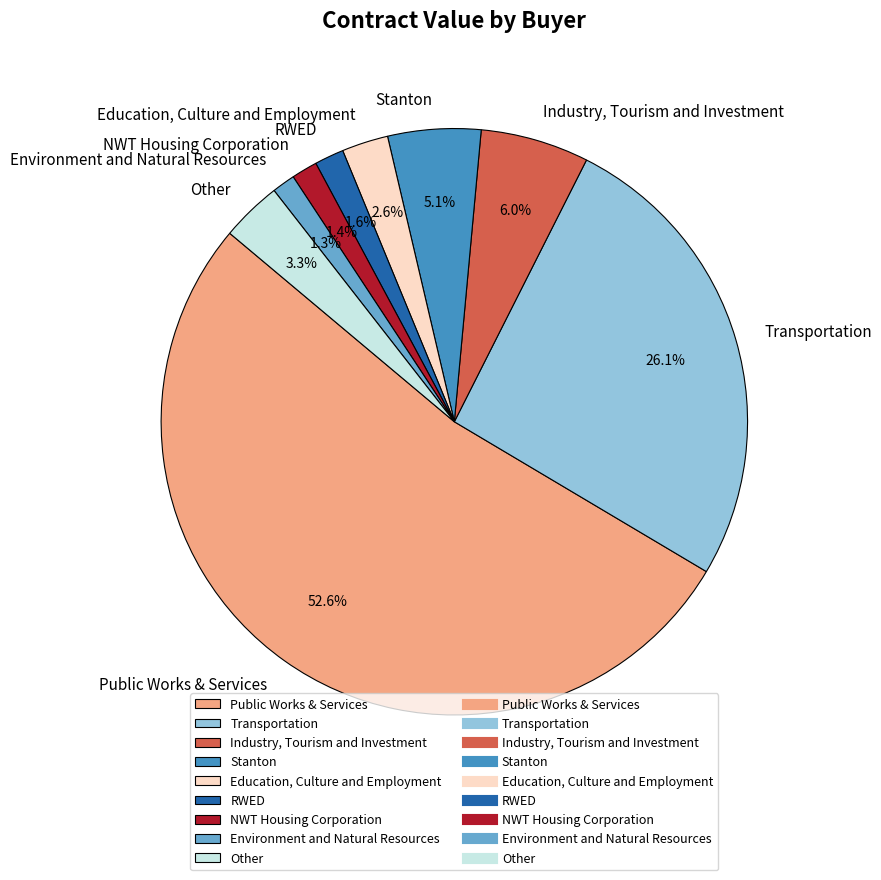

Does Transportation represent more than half of the total?

No